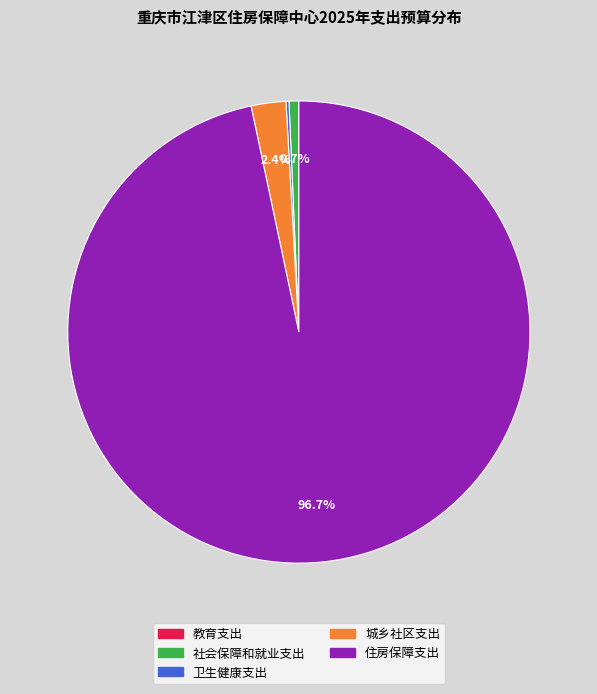

What percentage do 城乡社区支出 and 社会保障和就业支出 together represent?

3.1%